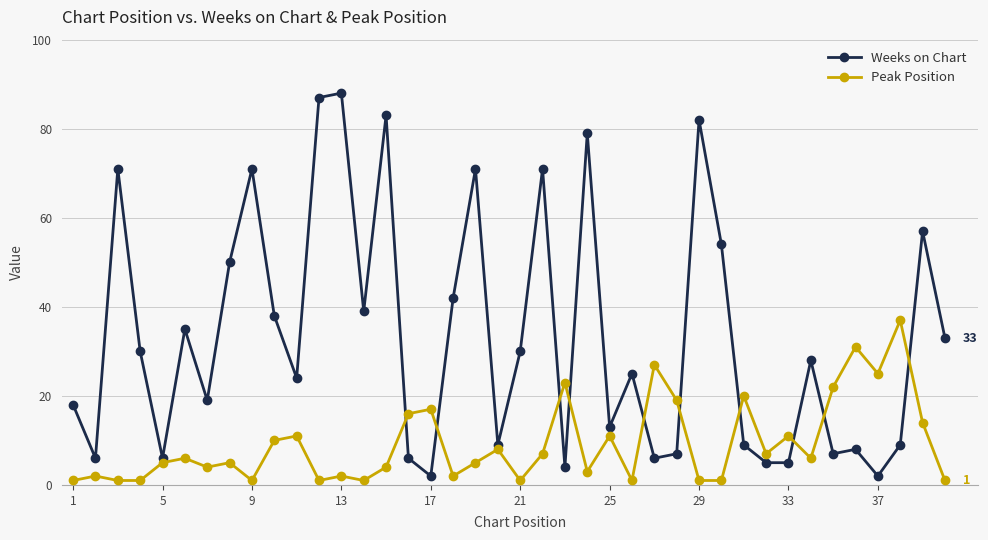

What is the average value of the Weeks on Chart series?

33